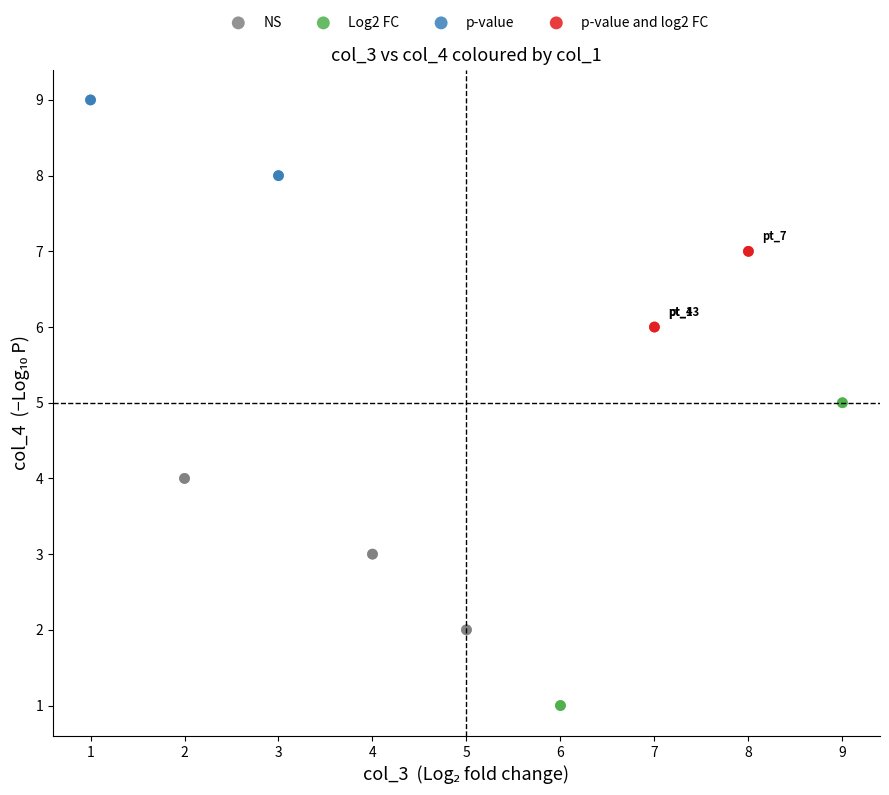

What are all the series names shown in the legend?

NS, Log2 FC, p-value, p-value and log2 FC